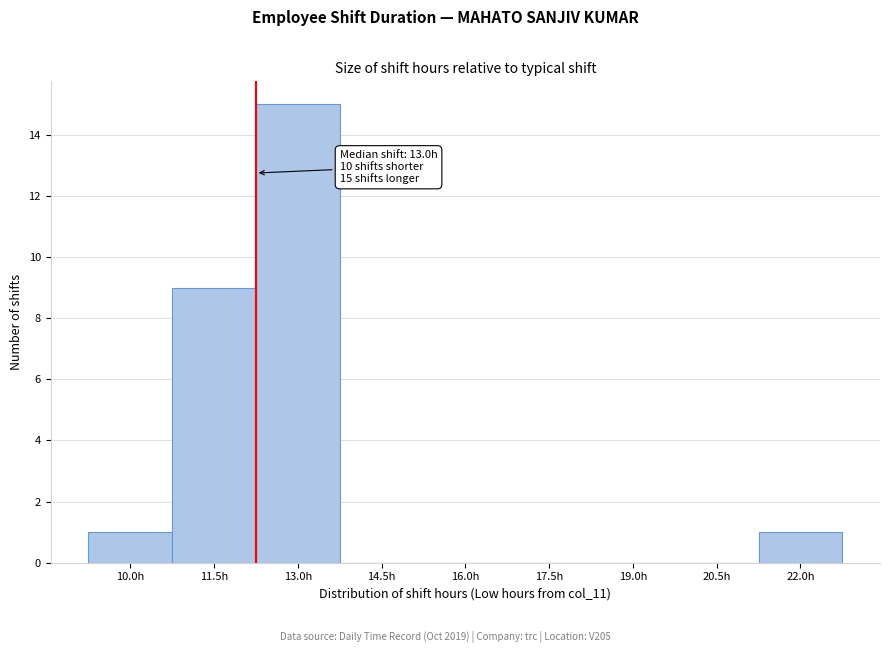

Reading right to left, transcribe all the data shown in this chart.

22.0h=1	20.5h=0	19.0h=0	17.5h=0	16.0h=0	14.5h=0	13.0h=15	11.5h=9	10.0h=1